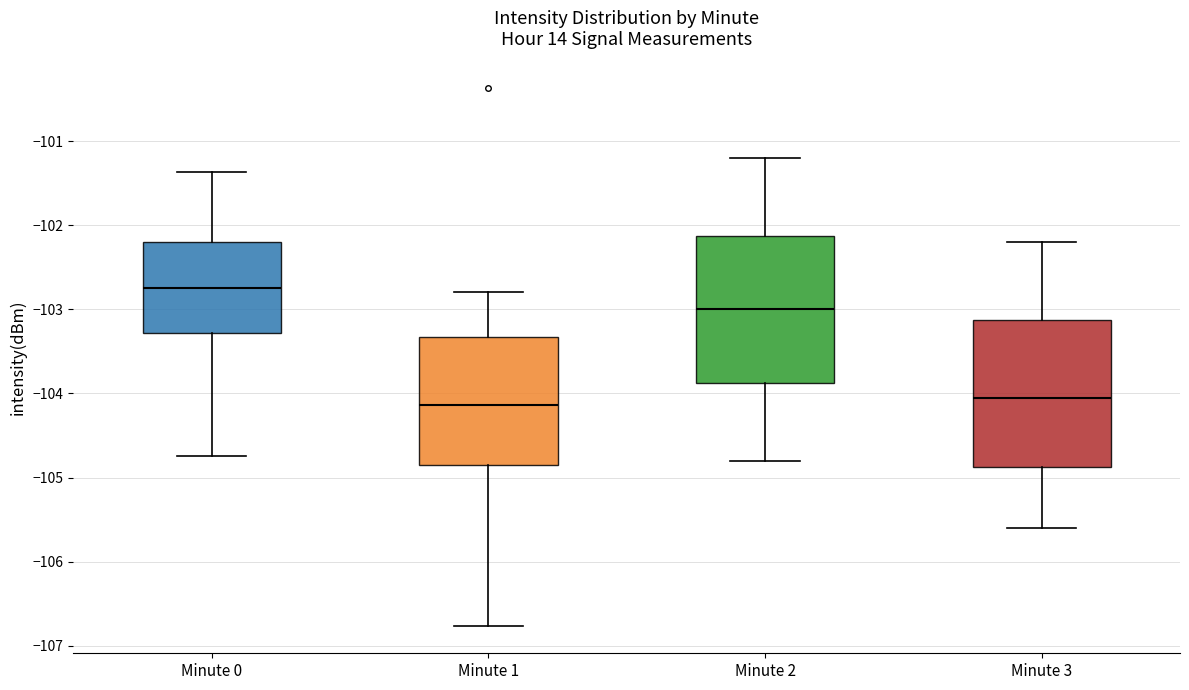

Where is the upper edge of the box for Minute 3 on the y-axis? The values are not printed on the chart, so give them approximately, as read against the axis.

-103.1